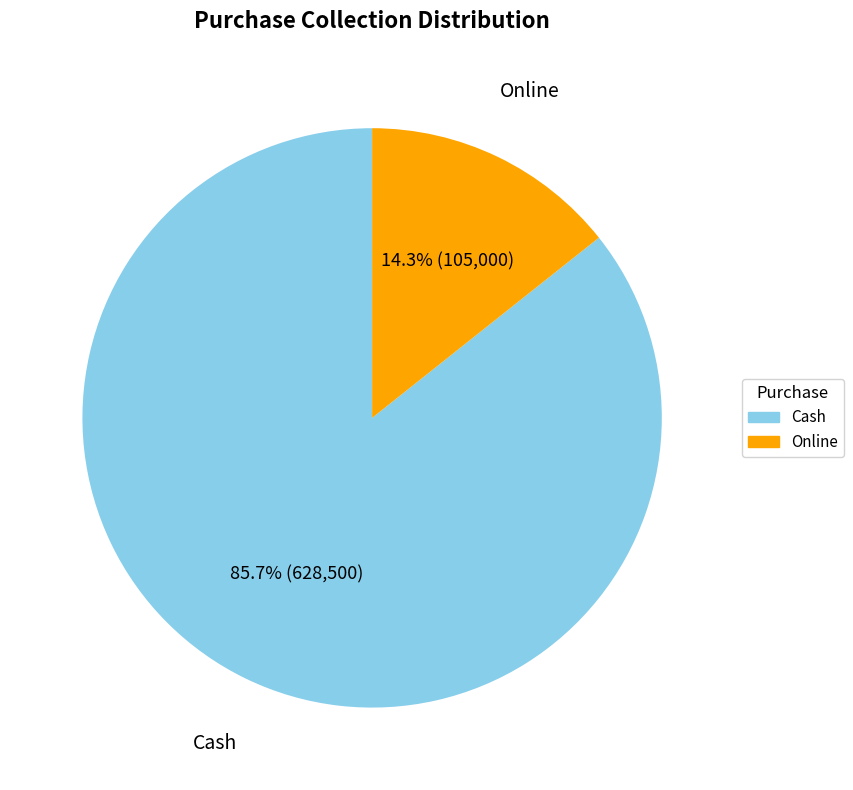

To the nearest percent, what is the difference between the Cash and Online slice percentages?

71%